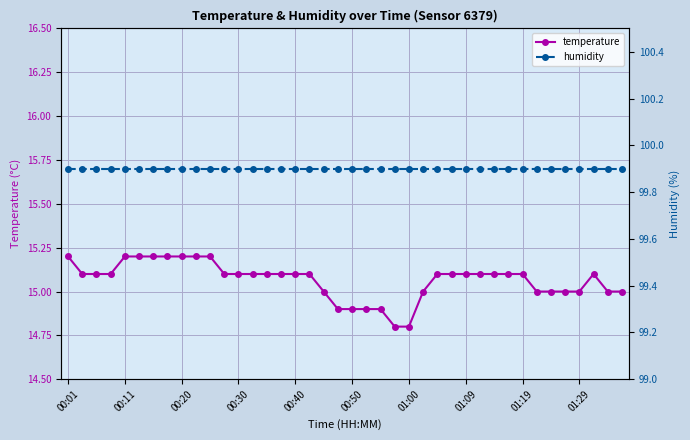

True or false: humidity and temperature intersect in this chart.

False